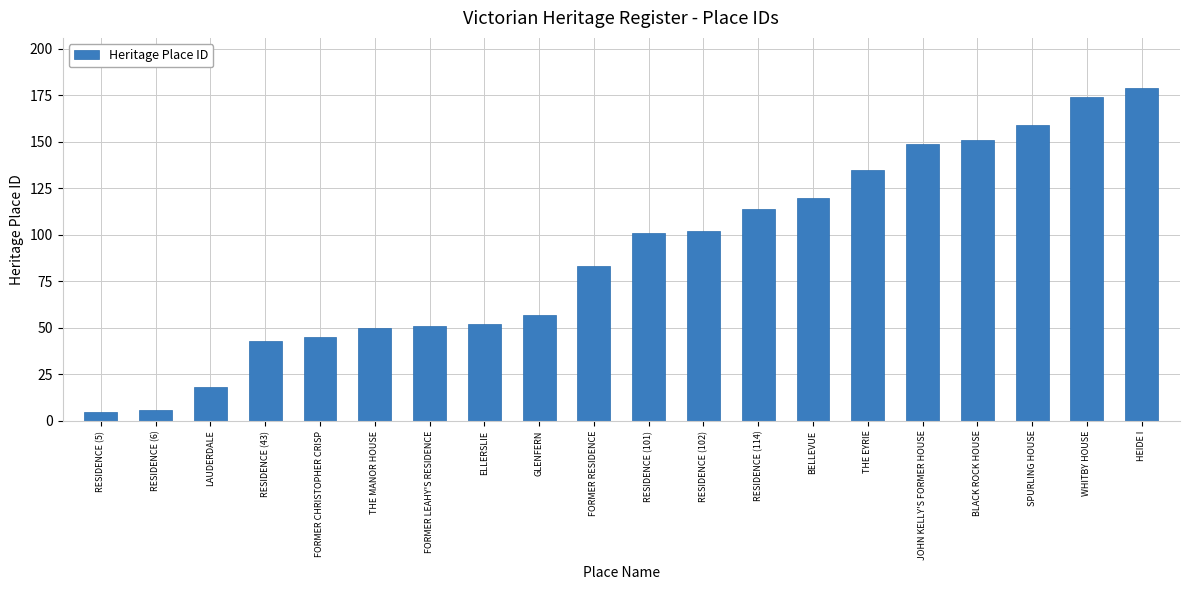

What is the ratio of the value at RESIDENCE (101) to the value at SPURLING HOUSE?

0.6